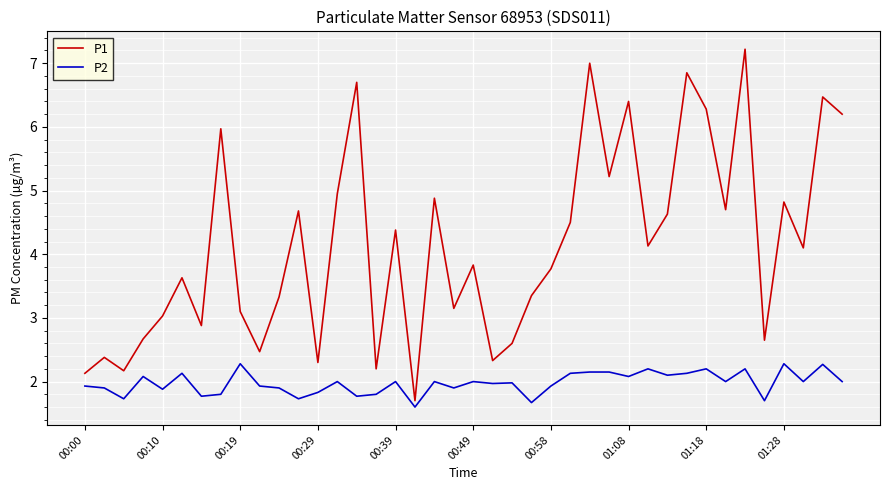

Which series has the widest spread of values?

P1